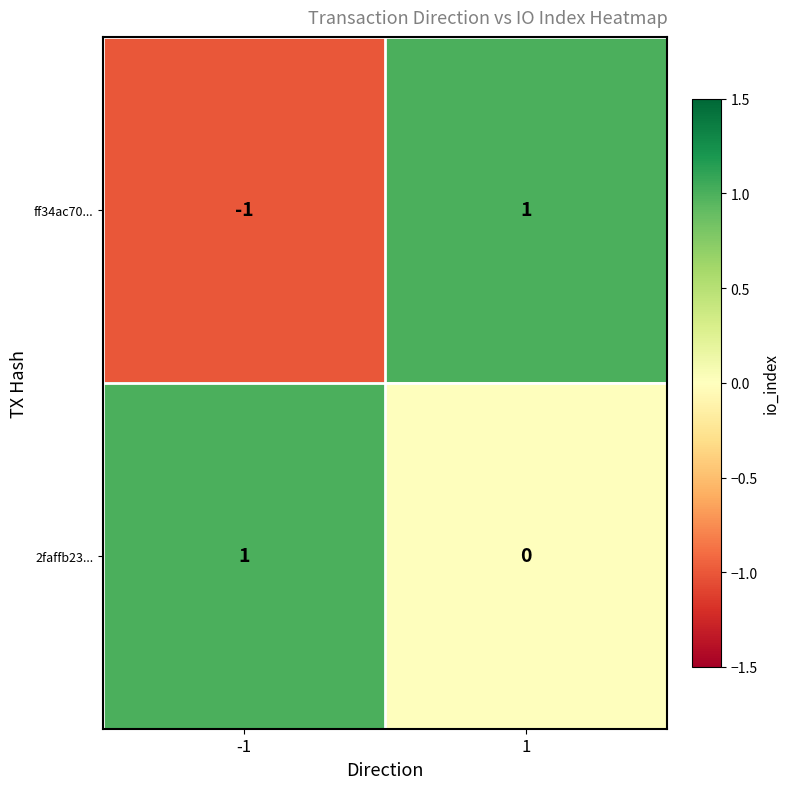

Rank the categories by 2faffb23... value from lowest to highest.

1, -1